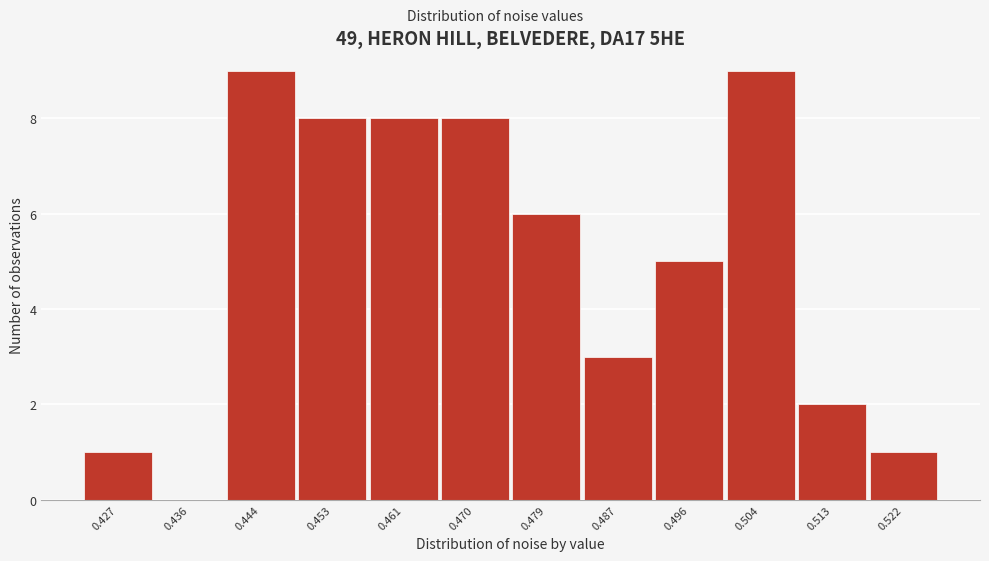

Reading left to right, transcribe all the data shown in this chart.

0.427=1	0.436=0	0.444=9	0.453=8	0.461=8	0.470=8	0.479=6	0.487=3	0.496=5	0.504=9	0.513=2	0.522=1